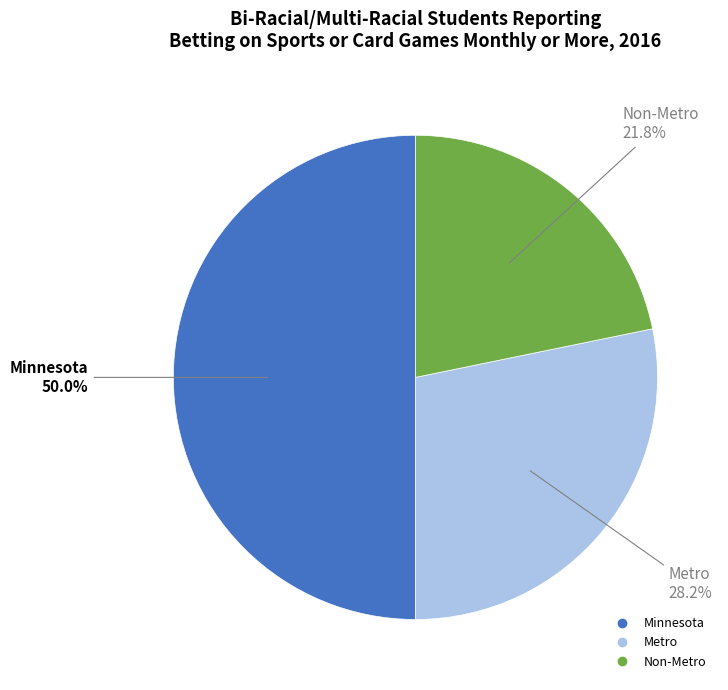

Is the sum of Metro and Minnesota greater than half?

Yes